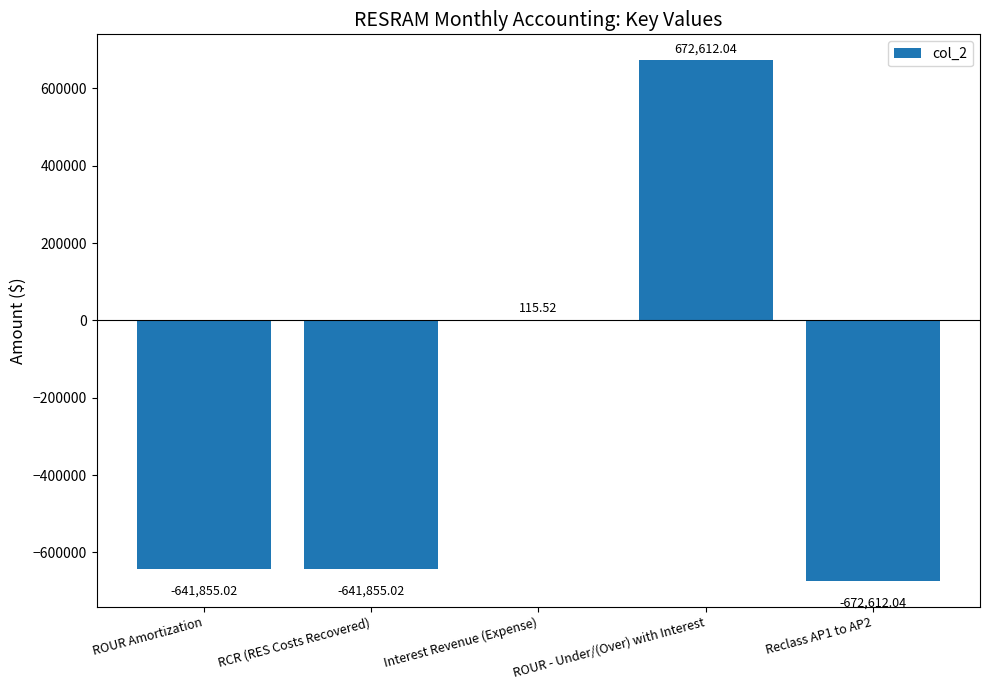

Which category has the highest value across all series?

ROUR - Under/(Over) with Interest